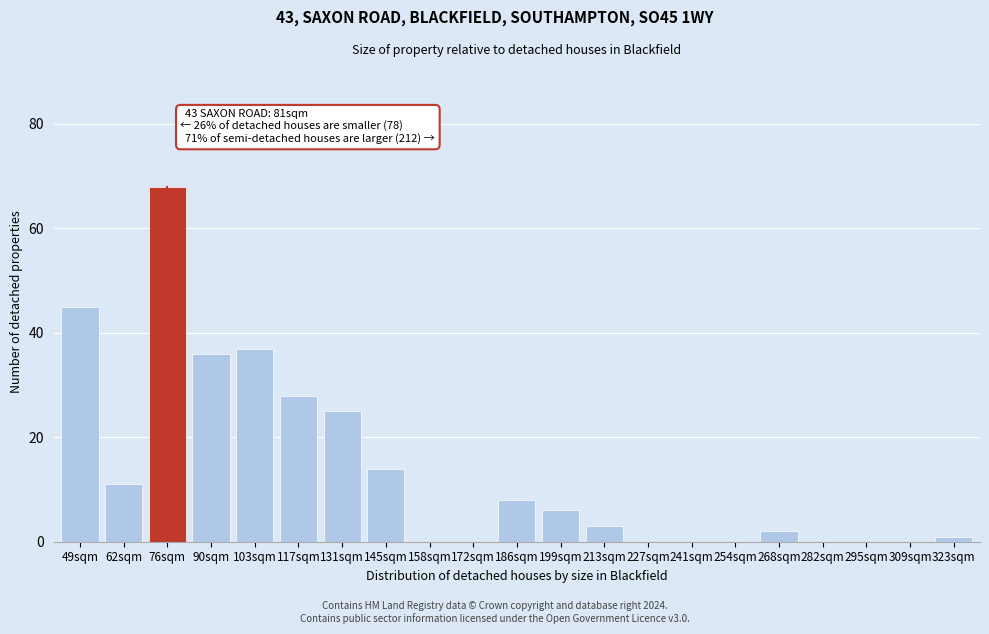

Reading left to right, transcribe all the data shown in this chart.

49sqm=45	62sqm=11	76sqm=68	90sqm=36	103sqm=37	117sqm=28	131sqm=25	145sqm=14	158sqm=0	172sqm=0	186sqm=8	199sqm=6	213sqm=3	227sqm=0	241sqm=0	254sqm=0	268sqm=2	282sqm=0	295sqm=0	309sqm=0	323sqm=1